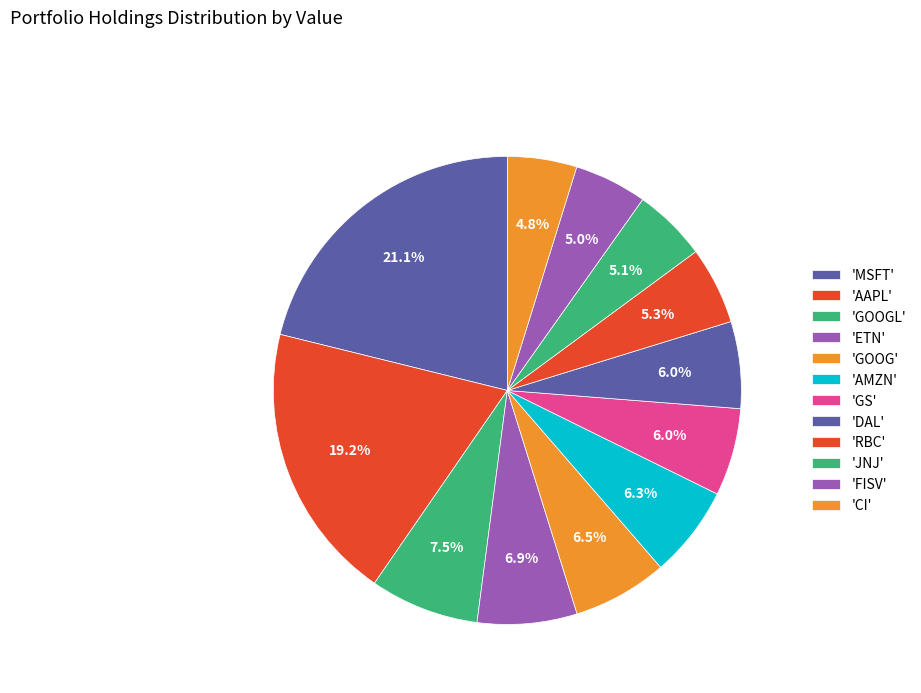

How many segments does this pie chart have?

12